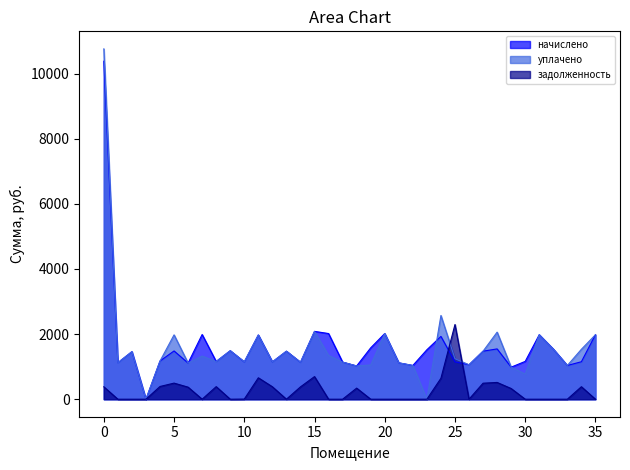

Which series has the widest spread of values?

уплачено